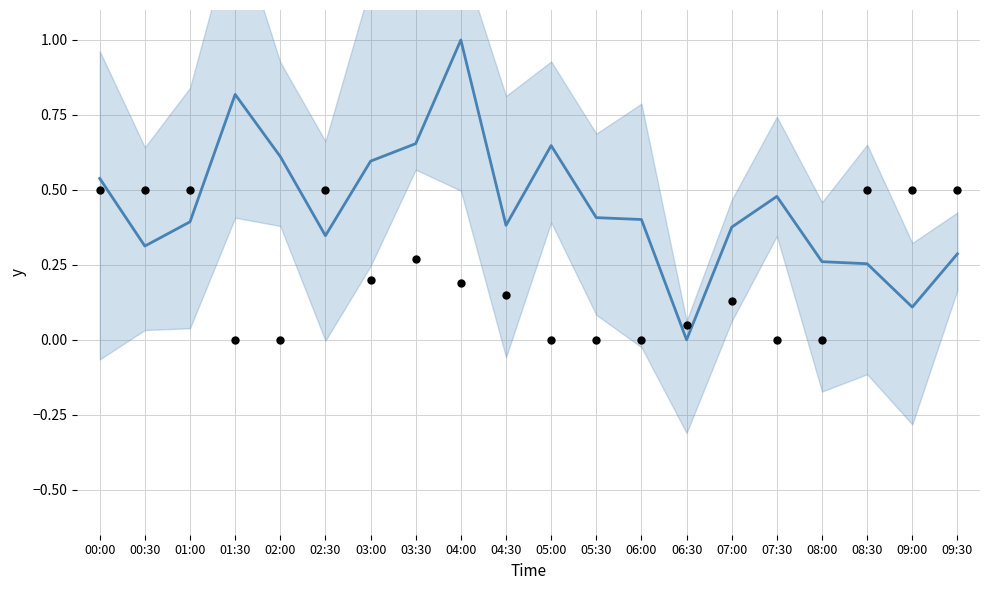

What is the total value across all series at 08:00?

0.3